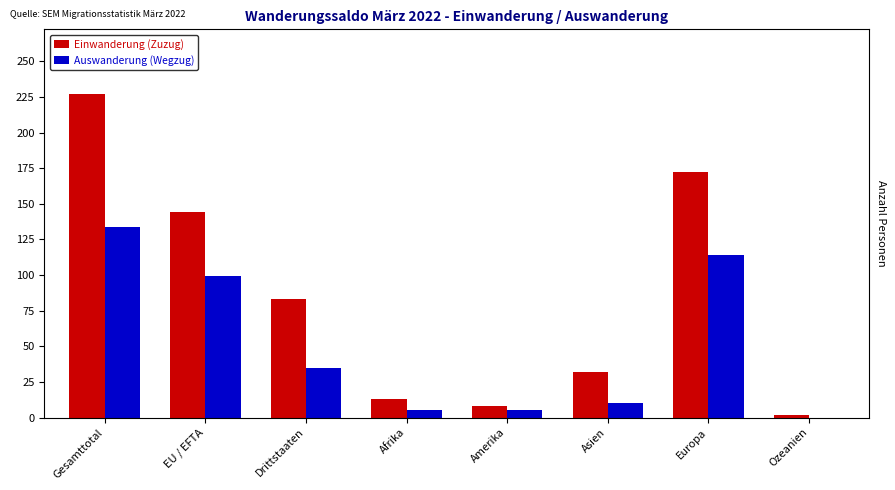

What are all the series names shown in the legend?

Einwanderung (Zuzug), Auswanderung (Wegzug)